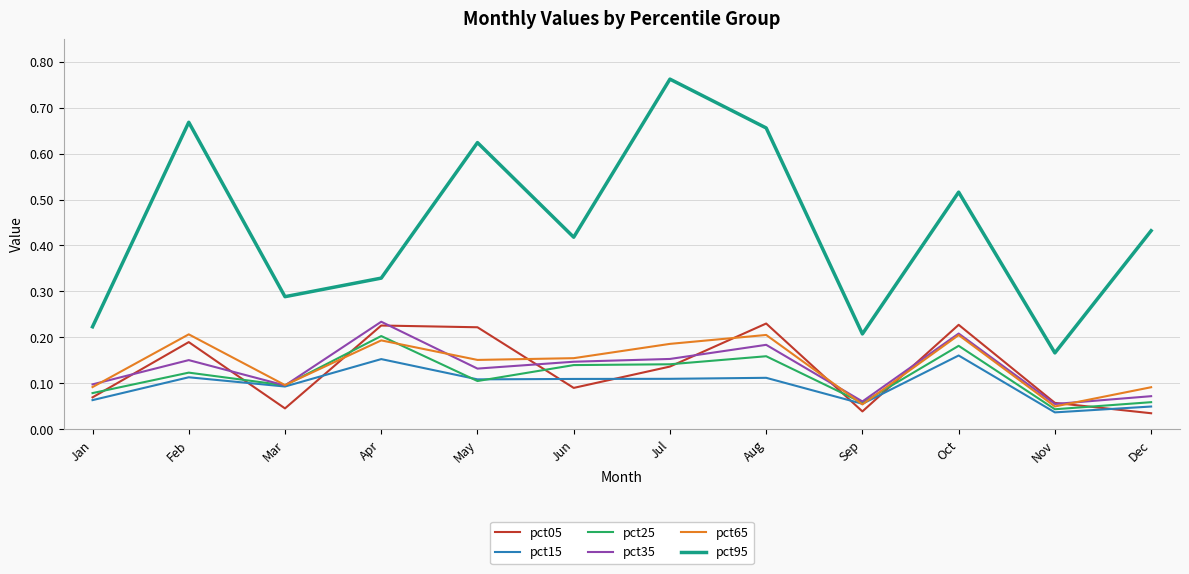

At how many categories does at least one series exceed 0?

12